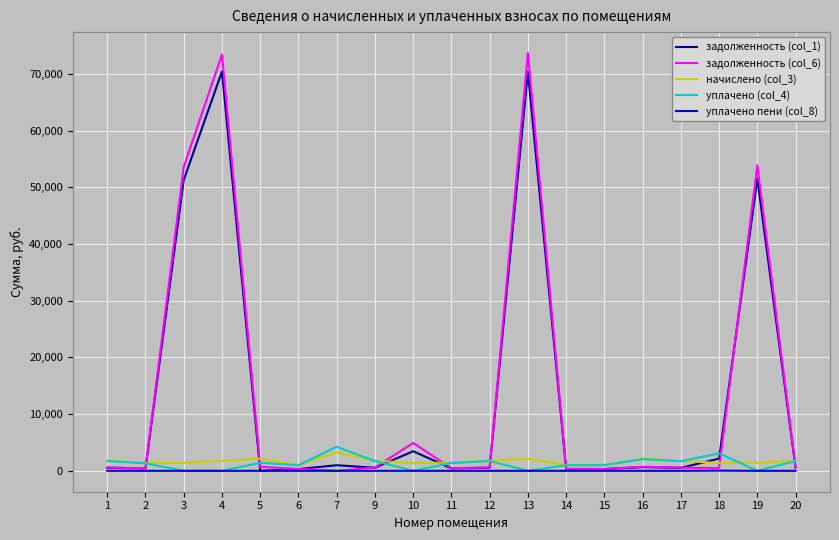

Is the value of уплачено пени (col_8) at 5 greater than the value of задолженность (col_6) at 4?

No